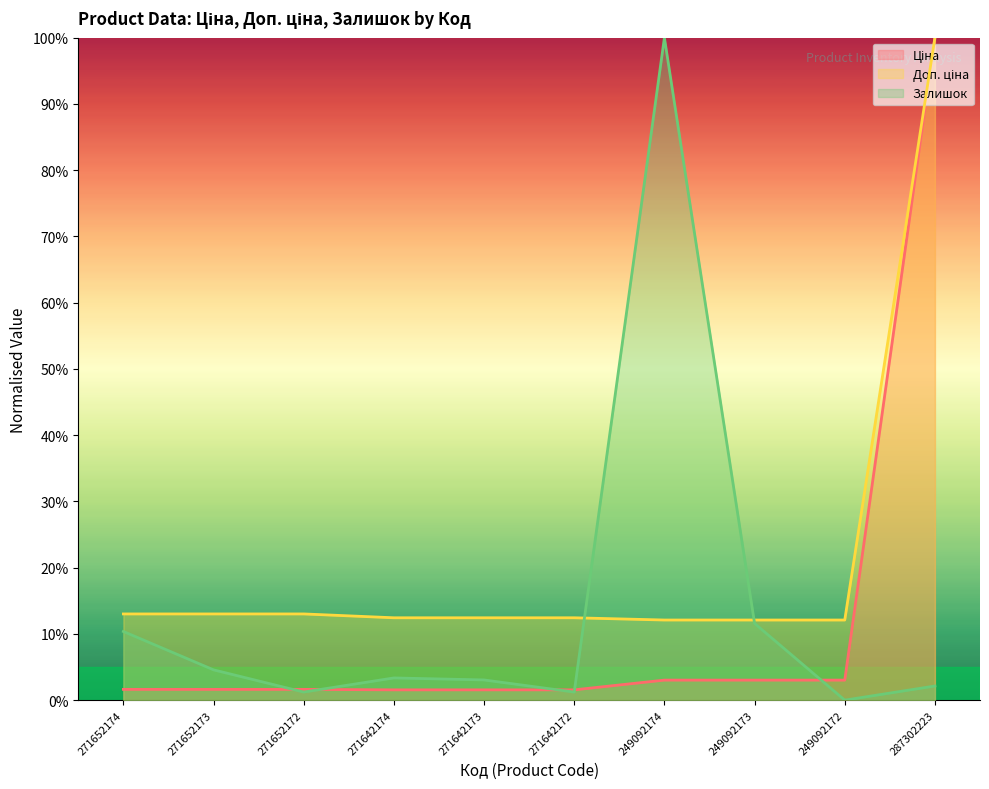

What is the sum of all Ціна values?

118.6